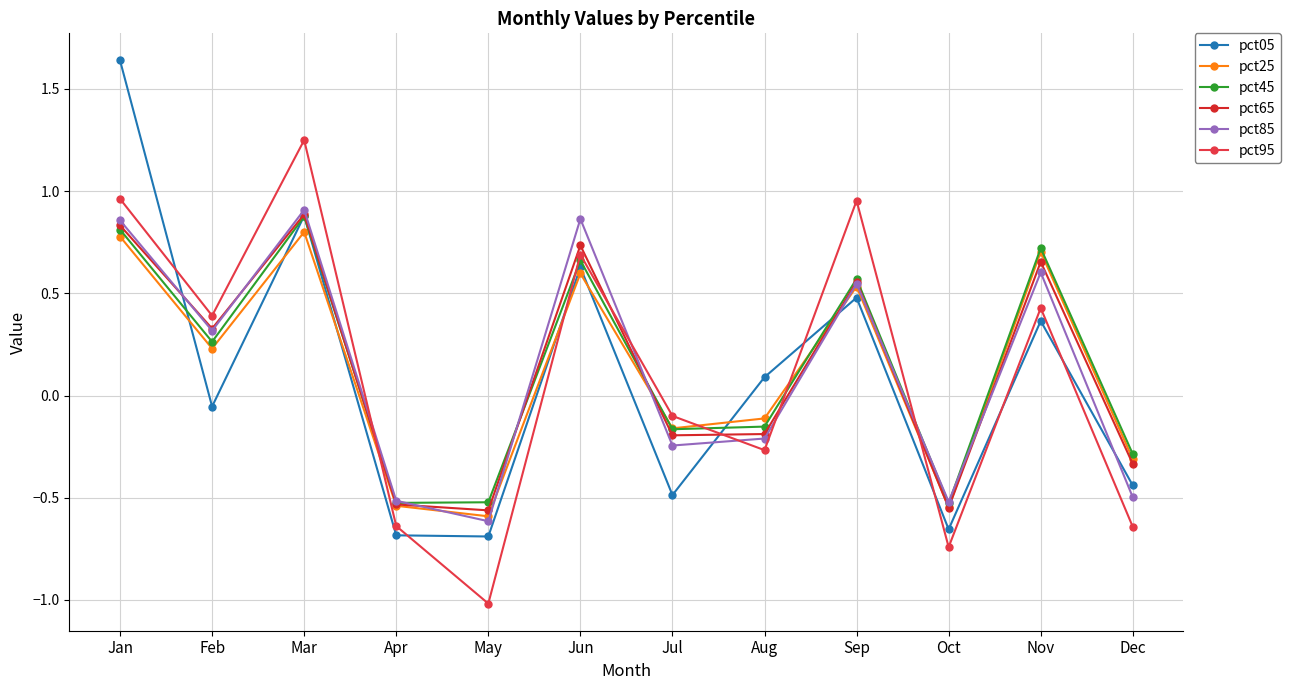

Reading left to right, list all the values displayed in this chart.

pct05: 1.6	-0.1	0.9	-0.7	-0.7	0.6	-0.5	0.1	0.5	-0.7	0.4	-0.4
pct25: 0.8	0.2	0.8	-0.5	-0.6	0.6	-0.2	-0.1	0.5	-0.5	0.7	-0.3
pct45: 0.8	0.3	0.9	-0.5	-0.5	0.7	-0.2	-0.2	0.6	-0.5	0.7	-0.3
pct65: 0.8	0.3	0.9	-0.5	-0.6	0.7	-0.2	-0.2	0.6	-0.5	0.7	-0.3
pct85: 0.9	0.3	0.9	-0.5	-0.6	0.9	-0.2	-0.2	0.5	-0.5	0.6	-0.5
pct95: 1.0	0.4	1.2	-0.6	-1.0	0.7	-0.1	-0.3	1.0	-0.7	0.4	-0.6